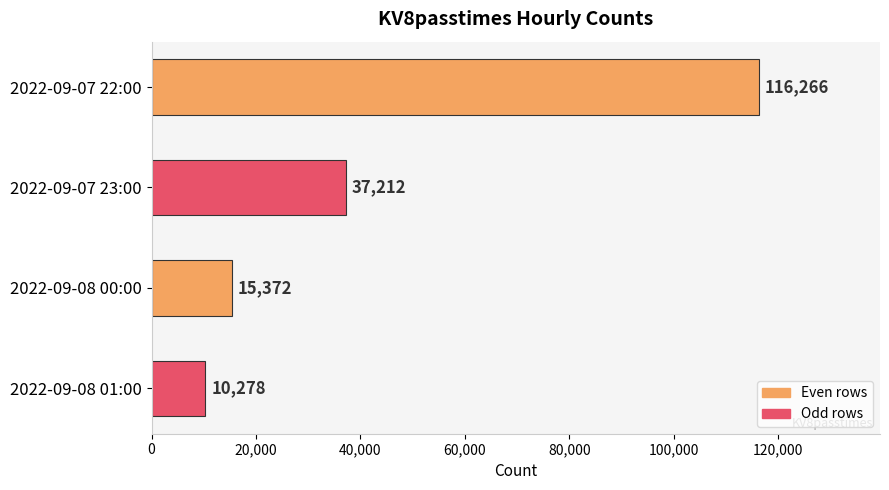

What position from the bottom is 2022-09-07 22:00?

4